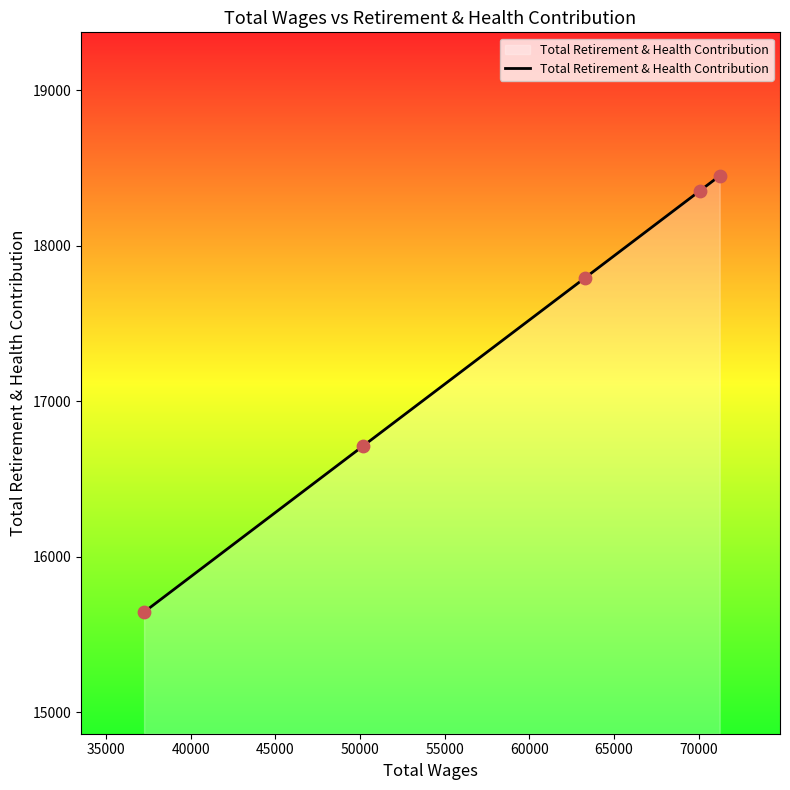

True or false: there are more than 2 points higher than both neighbors.

False